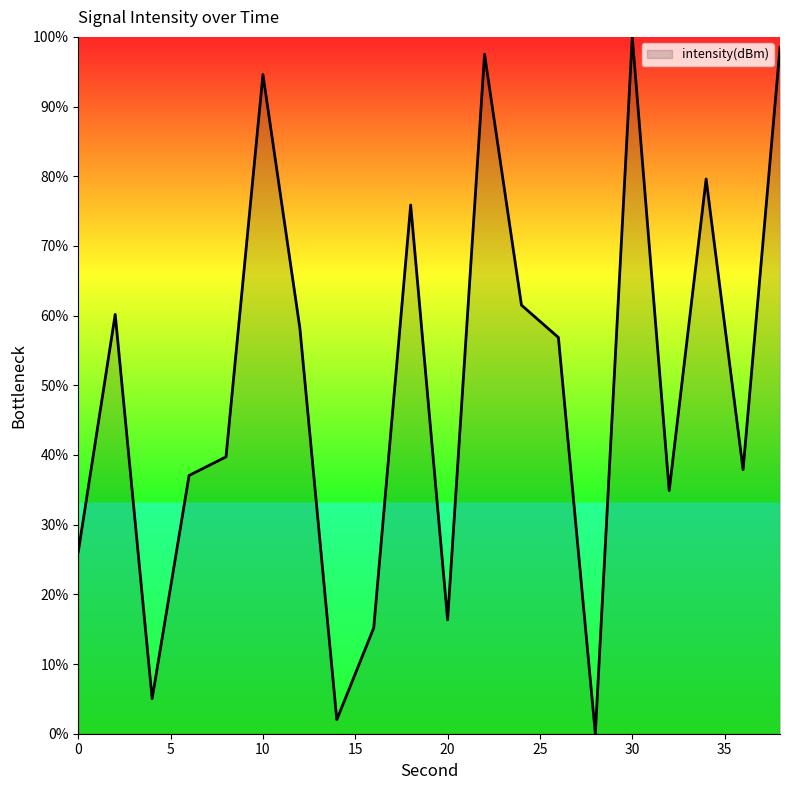

Does the chart display data point markers on the line(s)?

No